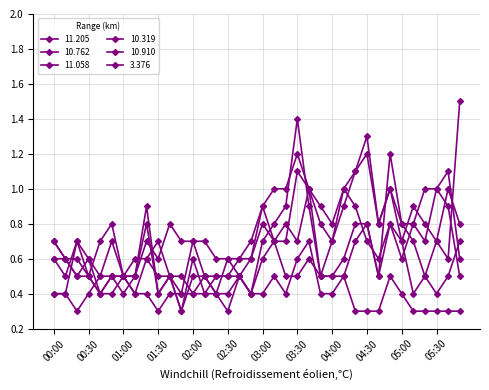

What is the minimum value for 3.376?

0.3